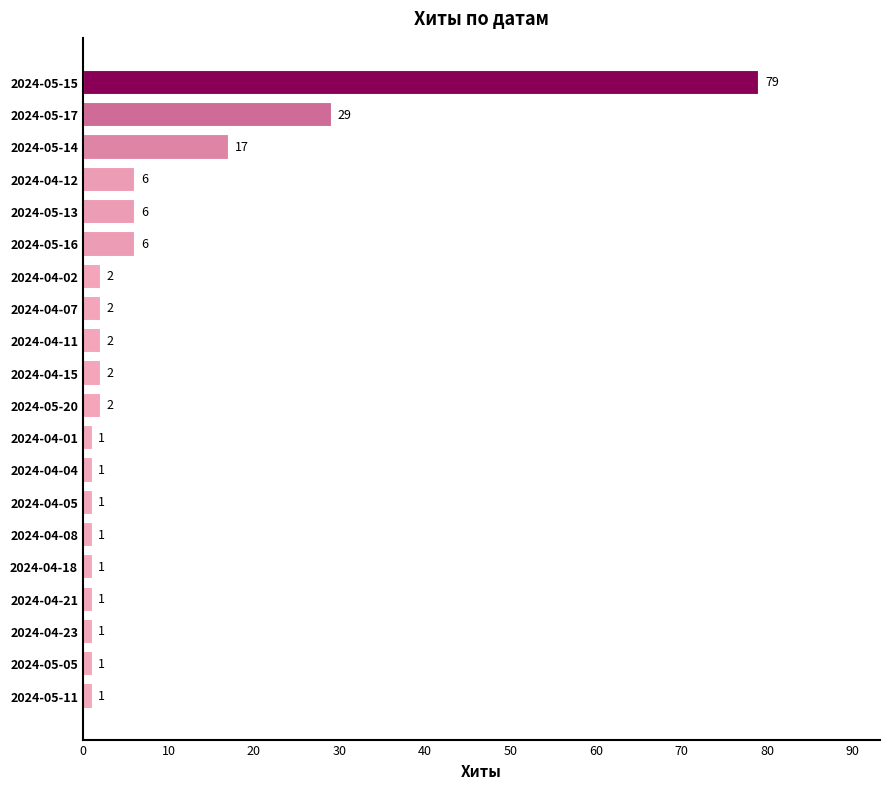

What is the greatest value displayed?

79